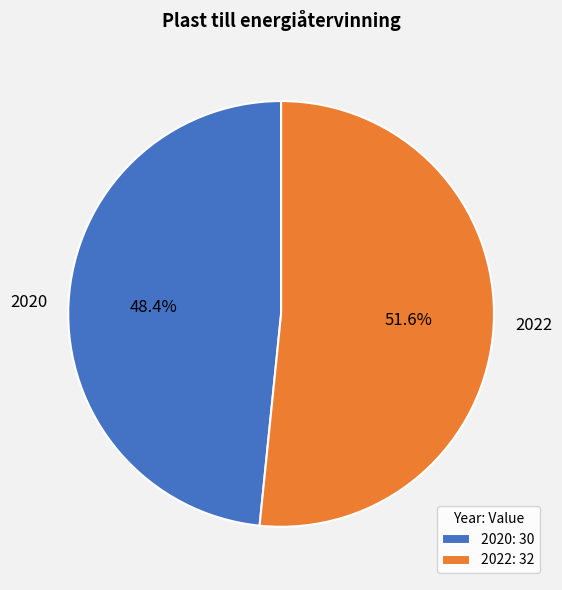

What is the largest slice in the pie chart?

2022